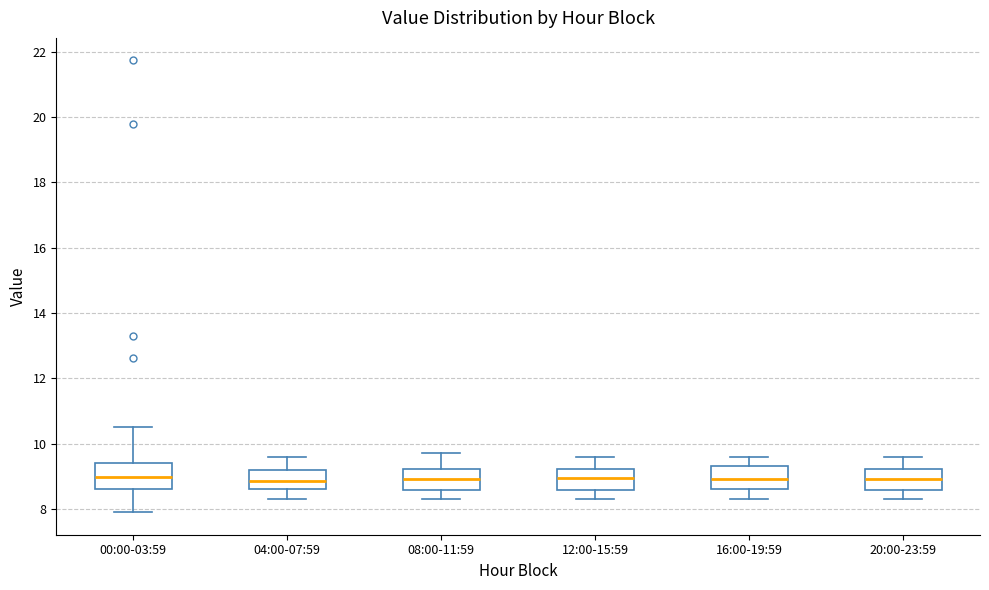

Reading left to right, read every box against the y-axis: the position of its median line, the range the box covers, and the ends of its whiskers. The values are not printed on the chart, so give them approximately, as read against the axis.

00:00-03:59: median 9.0, box 8.6 to 9.4, whiskers 8.0 to 10.6
04:00-07:59: median 8.8, box 8.6 to 9.2, whiskers 8.4 to 9.6
08:00-11:59: median 9.0, box 8.6 to 9.2, whiskers 8.4 to 9.8
12:00-15:59: median 9.0, box 8.6 to 9.2, whiskers 8.4 to 9.6
16:00-19:59: median 9.0, box 8.6 to 9.4, whiskers 8.4 to 9.6
20:00-23:59: median 9.0, box 8.6 to 9.2, whiskers 8.4 to 9.6